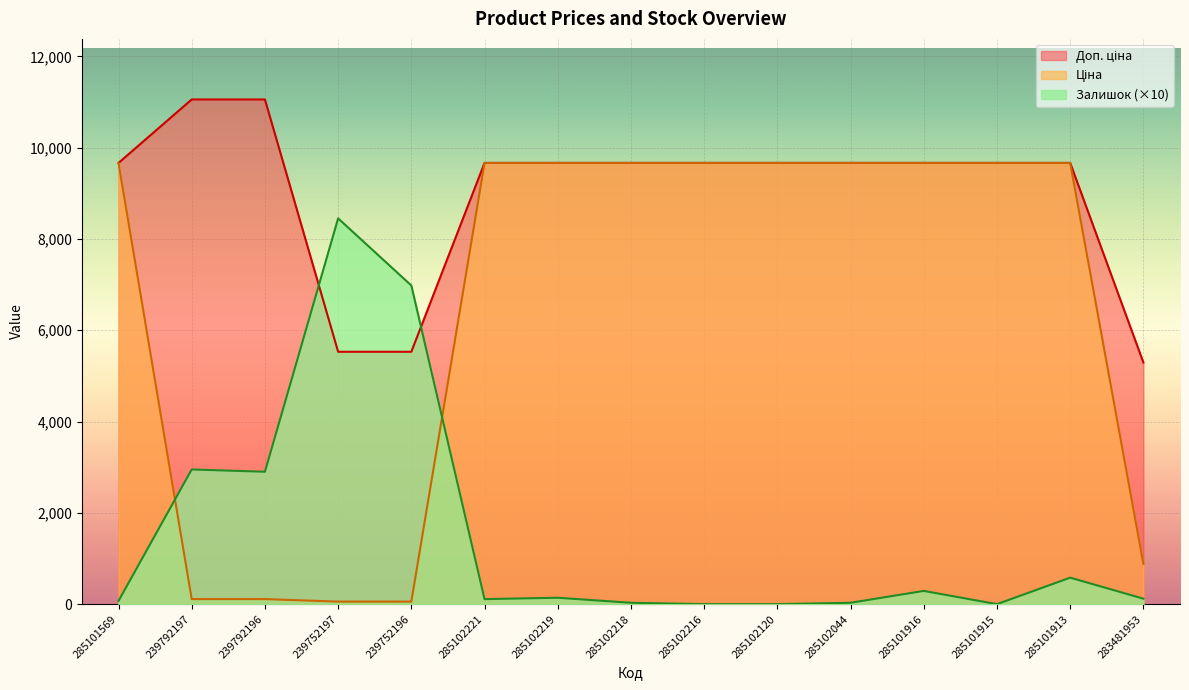

Is it true that Доп. ціна equals 8840.0 at 239752197?

False